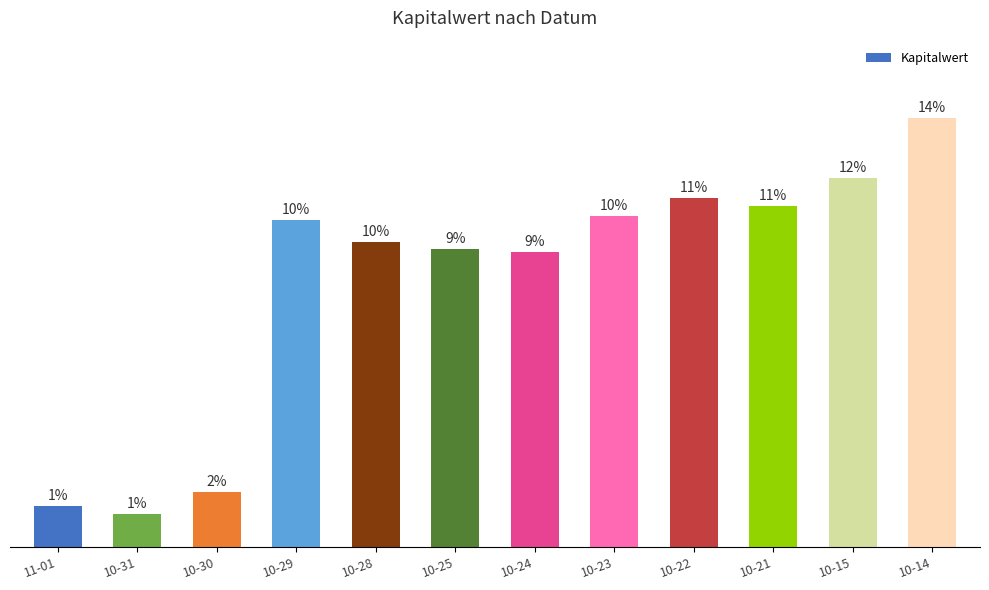

List the labels in order of value, smallest first.

10-31, 11-01, 10-30, 10-24, 10-25, 10-28, 10-29, 10-23, 10-21, 10-22, 10-15, 10-14